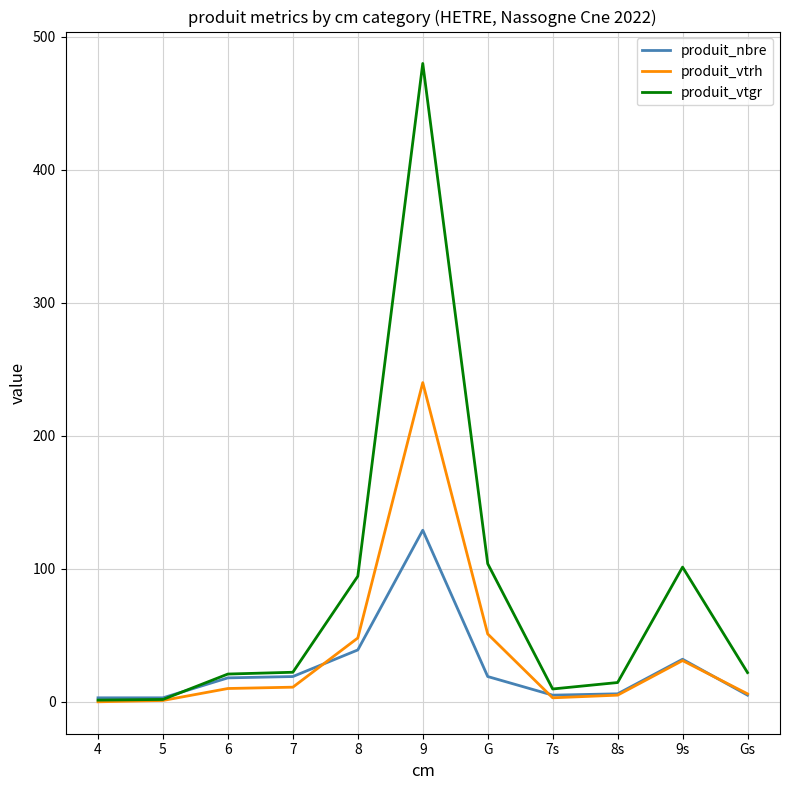

What position from the right is 9s?

2